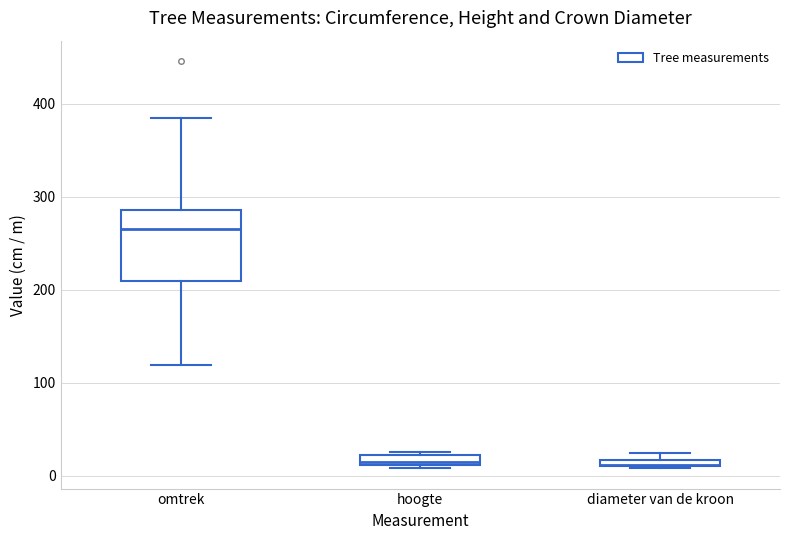

Which box is the tallest, from its lower edge to its upper edge?

omtrek